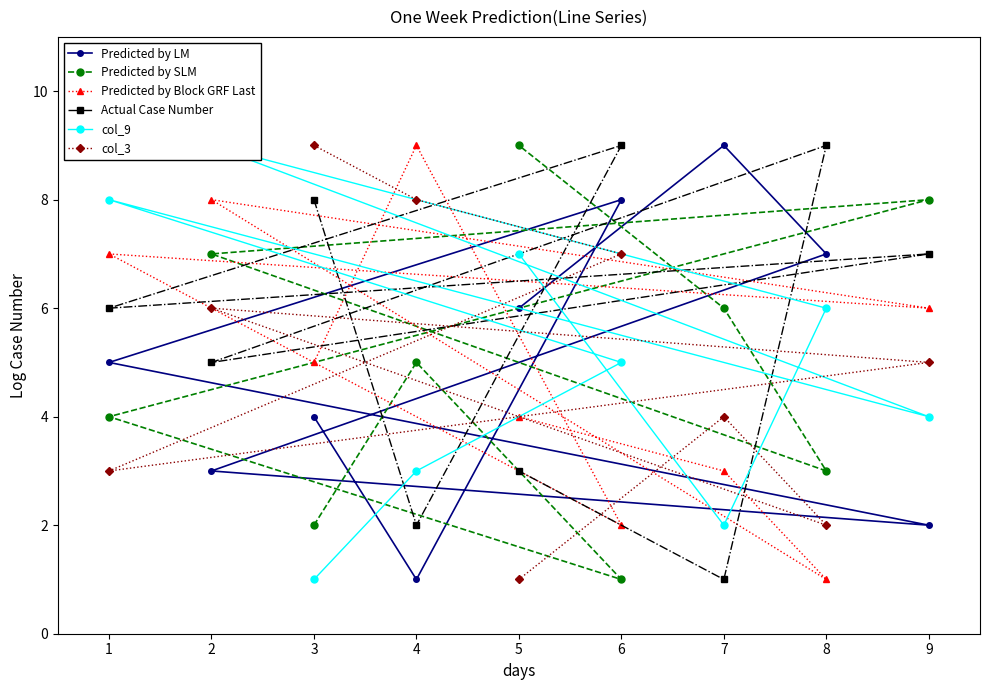

How many interior local valleys does the Predicted by LM series have?

2